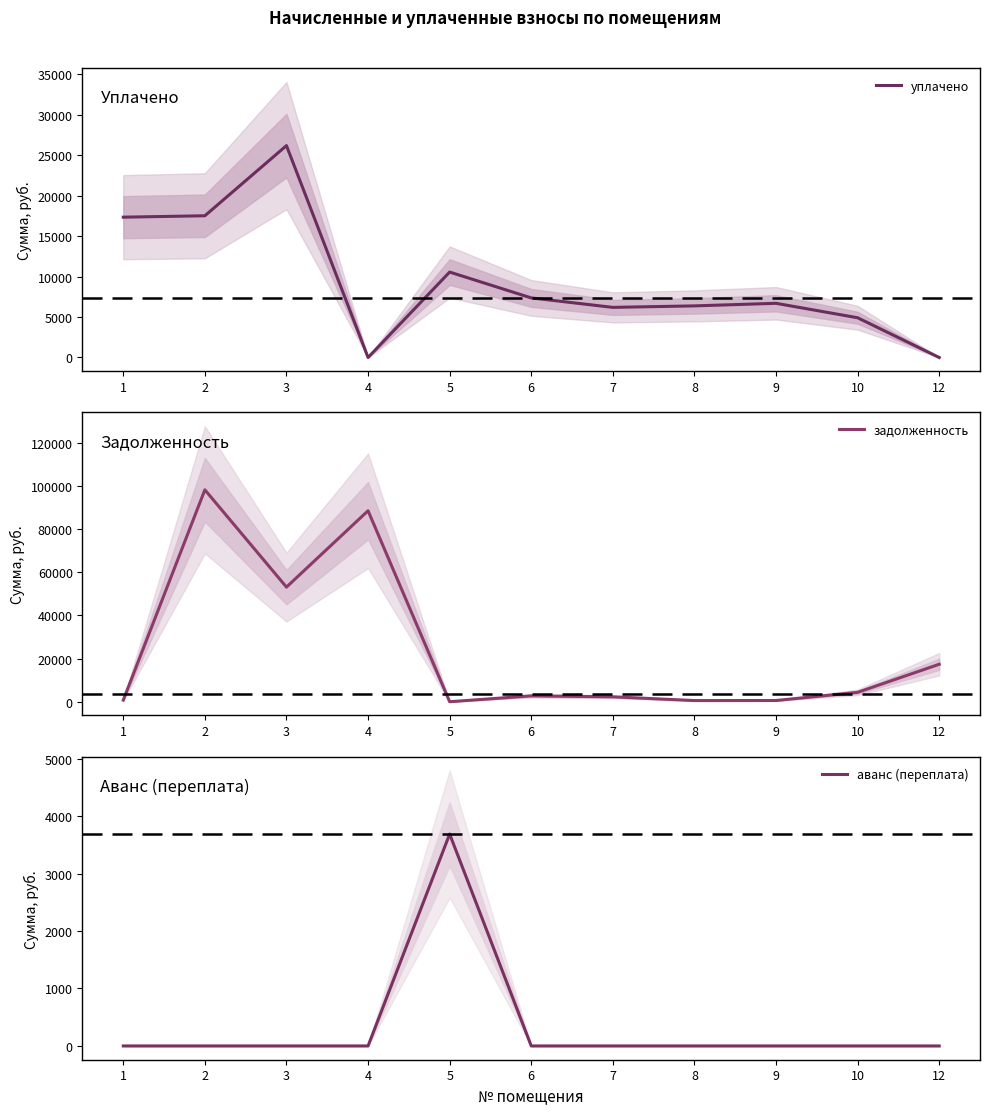

Reading left to right, extract all data points from this chart.

уплачено: 17325.3	17500.0	26162.3	0.0	10547.9	7357.6	6188.4	6372.5	6689.8	4907.5	0.0
задолженность: 761.0	98093.4	53062.7	88413.5	0.0	2711.1	2272.8	535.7	562.4	4347.7	17342.0
аванс (переплата): 0.0	0.0	0.0	0.0	3686.2	0.0	0.0	0.0	0.0	0.0	0.0